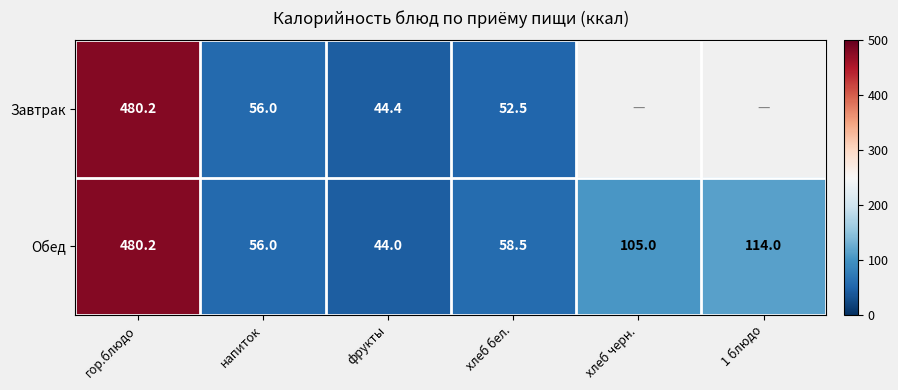

What is the maximum value for Завтрак?

480.2